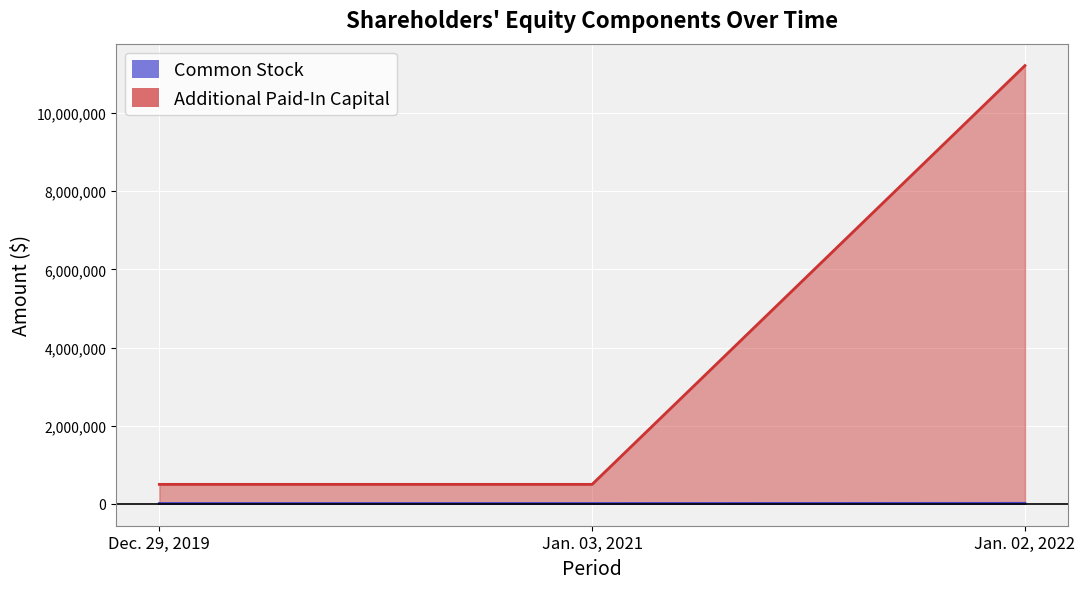

What are all the series names shown in the legend?

Common Stock, Additional Paid-In Capital